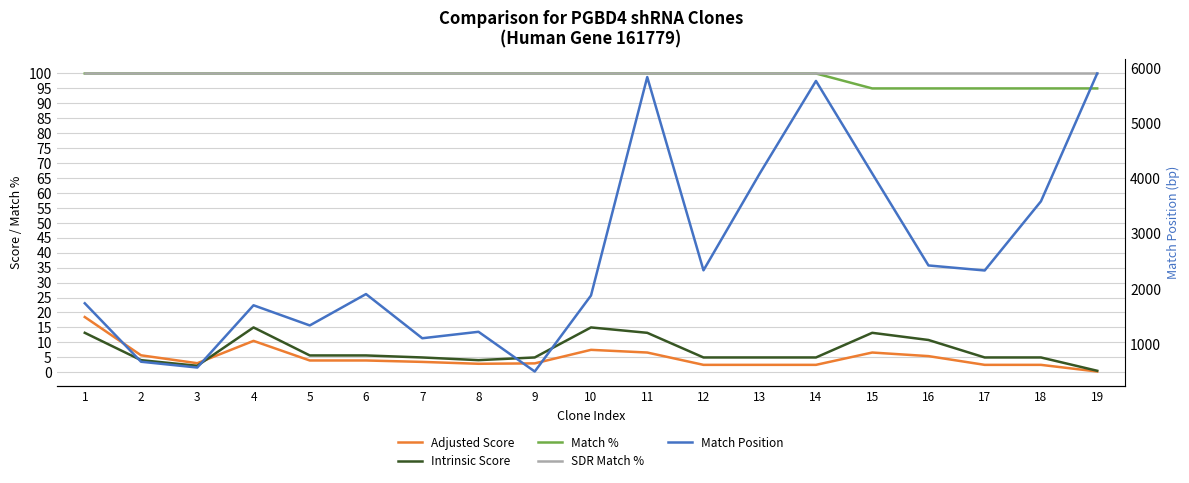

What is the spread (max minus min) of values at 11?

5827.4